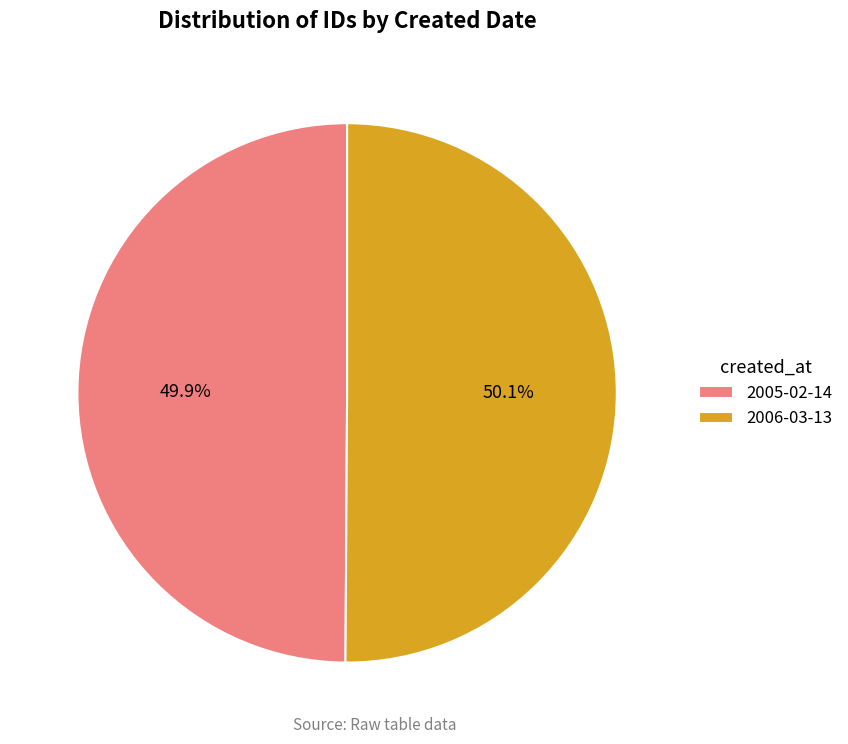

What is the total percentage of 2005-02-14 and 2006-03-13?

100.0%